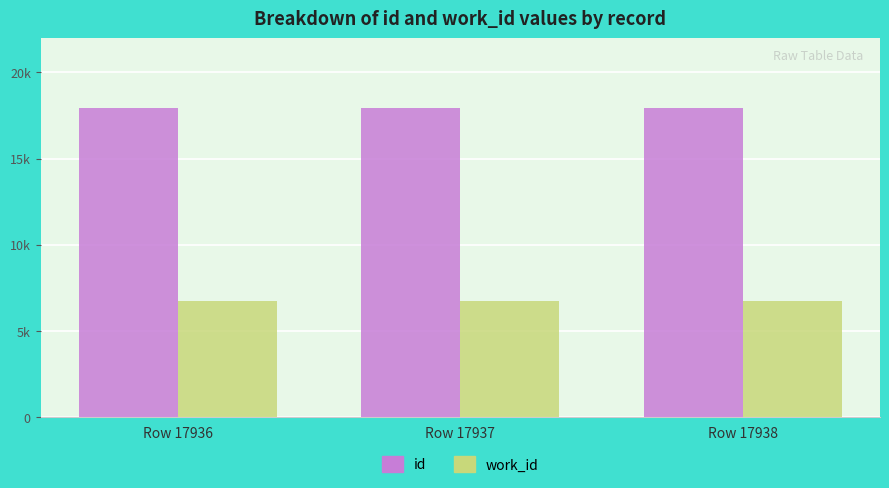

Which category has the highest value across all series?

Row 17938